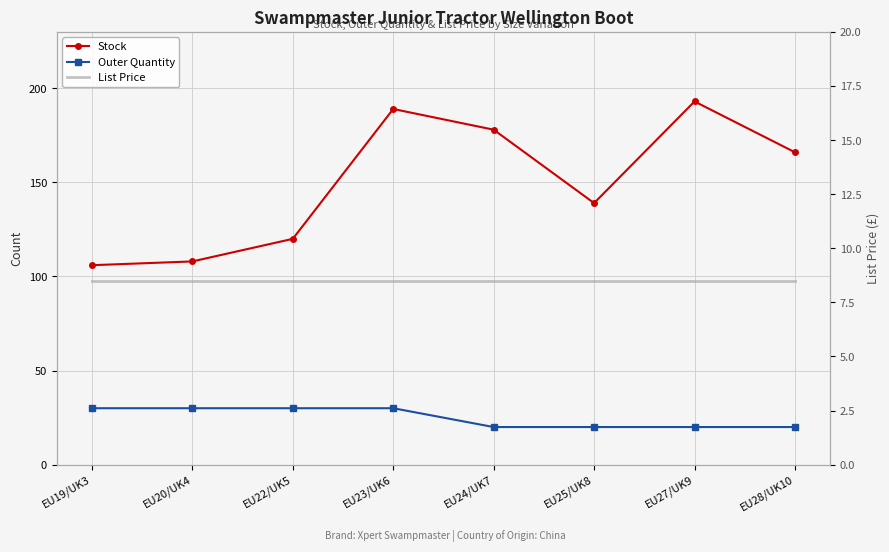

Which category has the highest value in the List Price series?

EU19/UK3